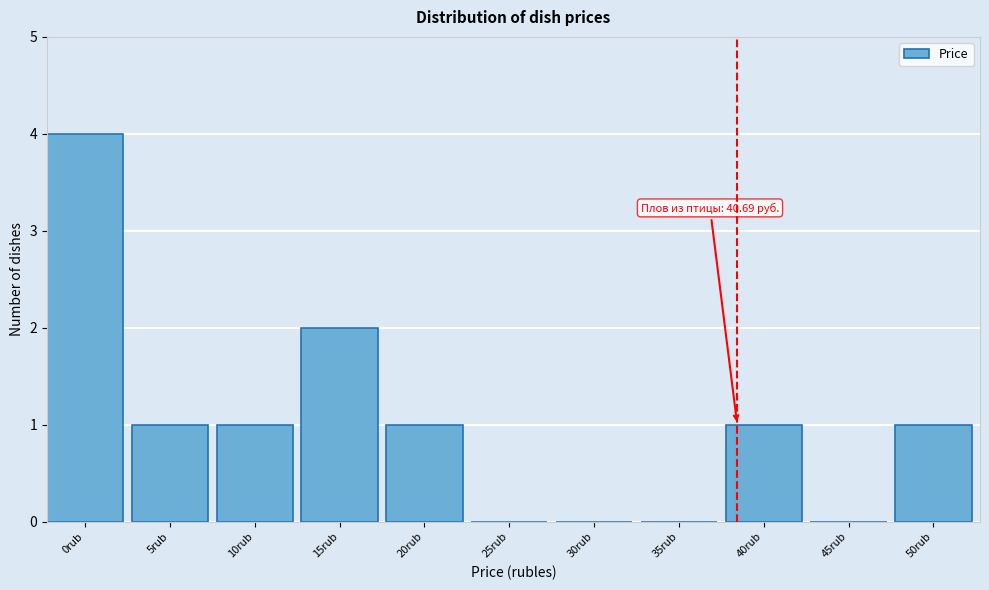

Reading right to left, list all the values displayed in this chart.

50rub=1	45rub=0	40rub=1	35rub=0	30rub=0	25rub=0	20rub=1	15rub=2	10rub=1	5rub=1	0rub=4